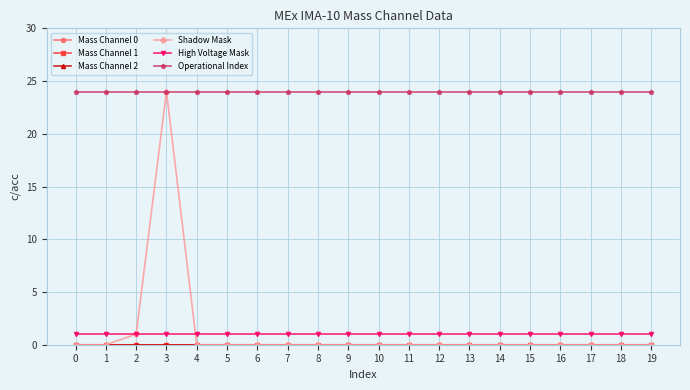

True or false: Mass Channel 2 has more than 0 points higher than both neighbors.

False